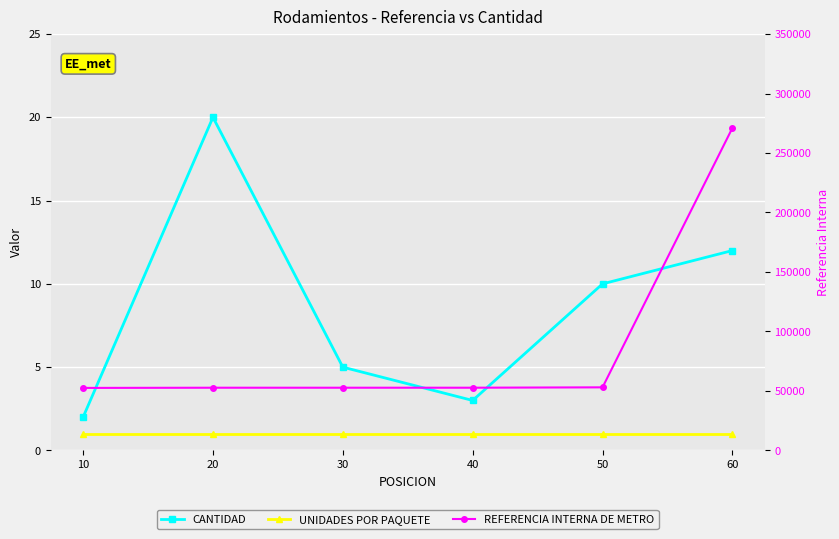

Reading left to right, transcribe all the data shown in this chart.

CANTIDAD: 10=2	20=20	30=5	40=3	50=10	60=12
UNIDADES POR PAQUETE: 10=1	20=1	30=1	40=1	50=1	60=1
REFERENCIA INTERNA DE METRO: 10=52538	20=52707	30=52708	40=52715	50=53024	60=271014